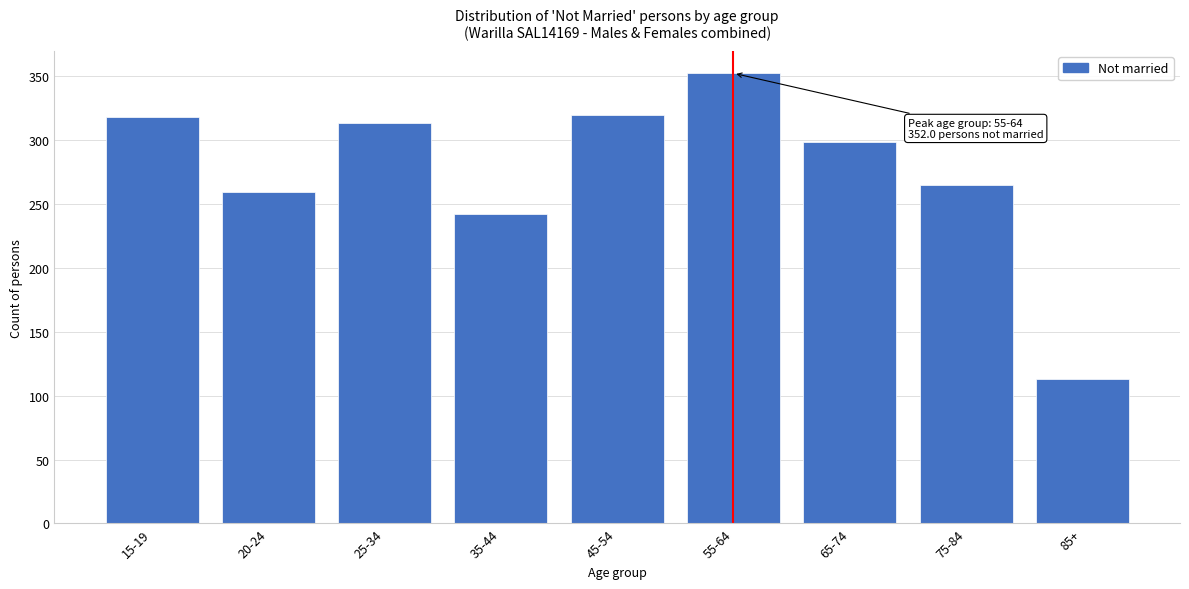

At which label is the value closest to 232?

35-44